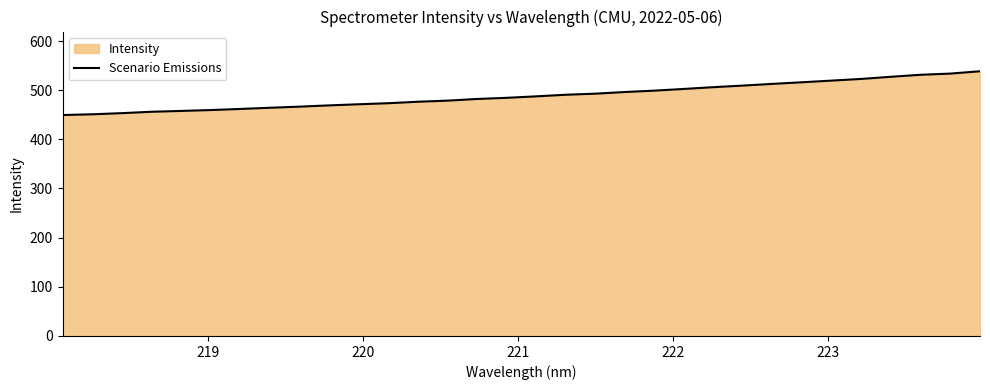

What is the average value?

488.8